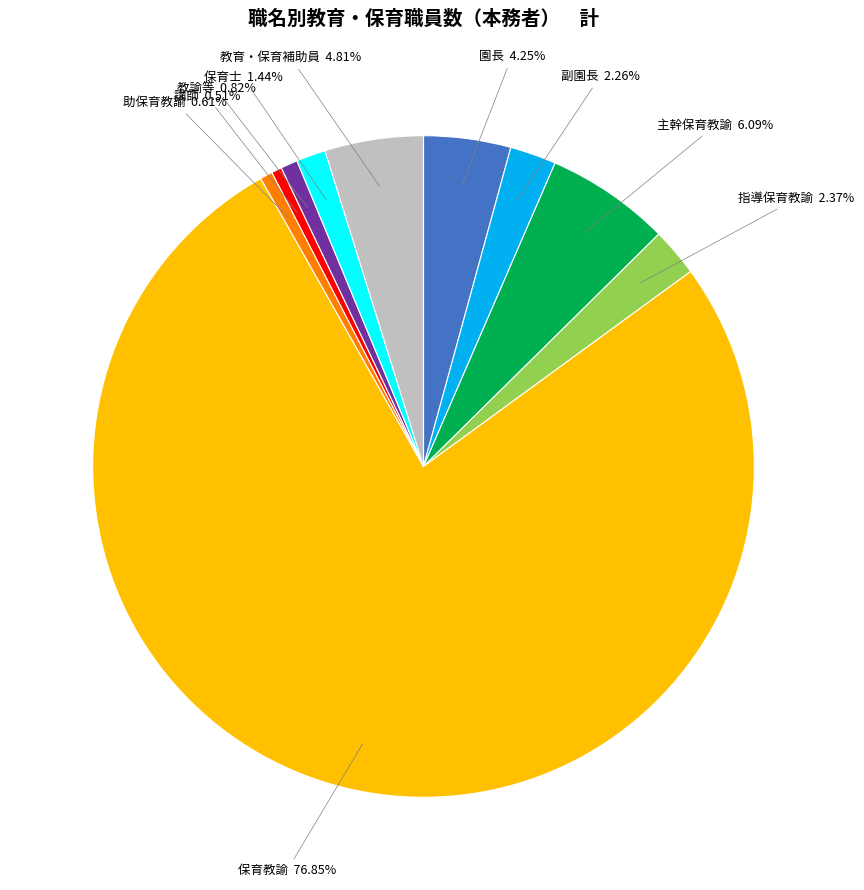

Does any single category account for the majority?

Yes